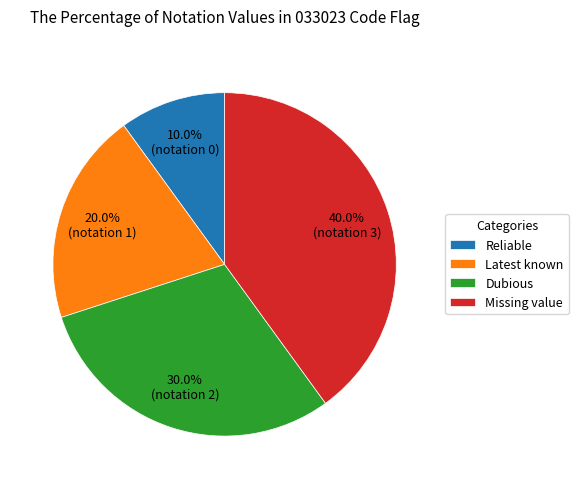

Count the number of slices in the pie.

4